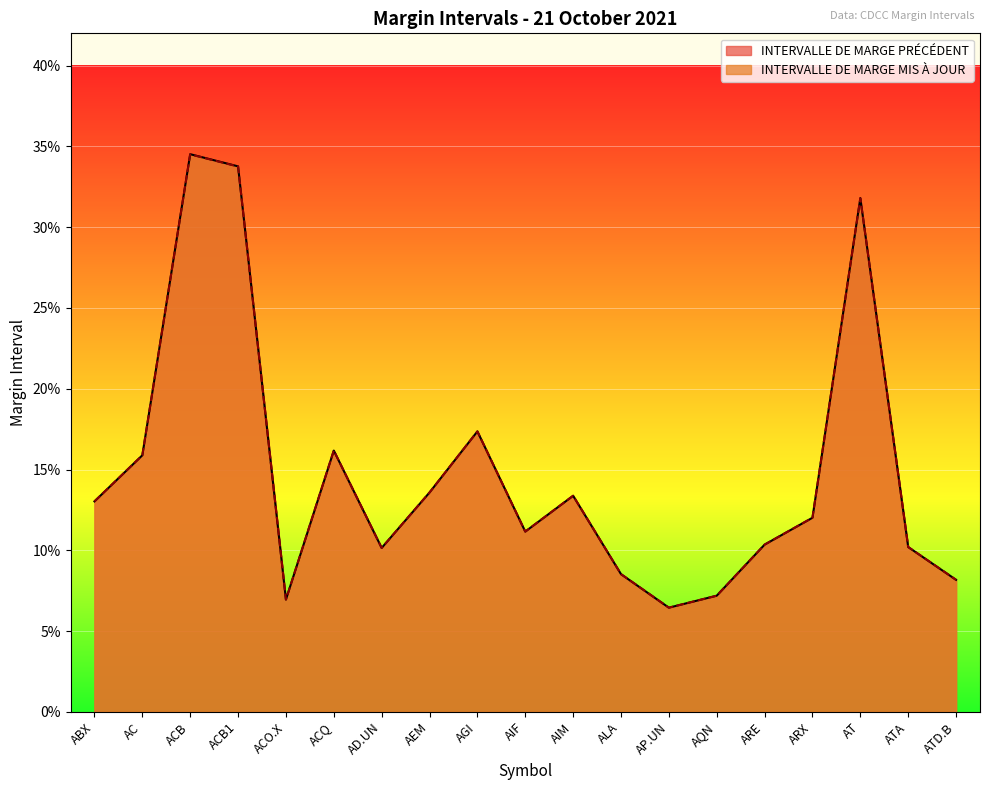

Which series ends up on top after the final intersection of INTERVALLE DE MARGE MIS À JOUR and INTERVALLE DE MARGE PRÉCÉDENT?

INTERVALLE DE MARGE MIS À JOUR